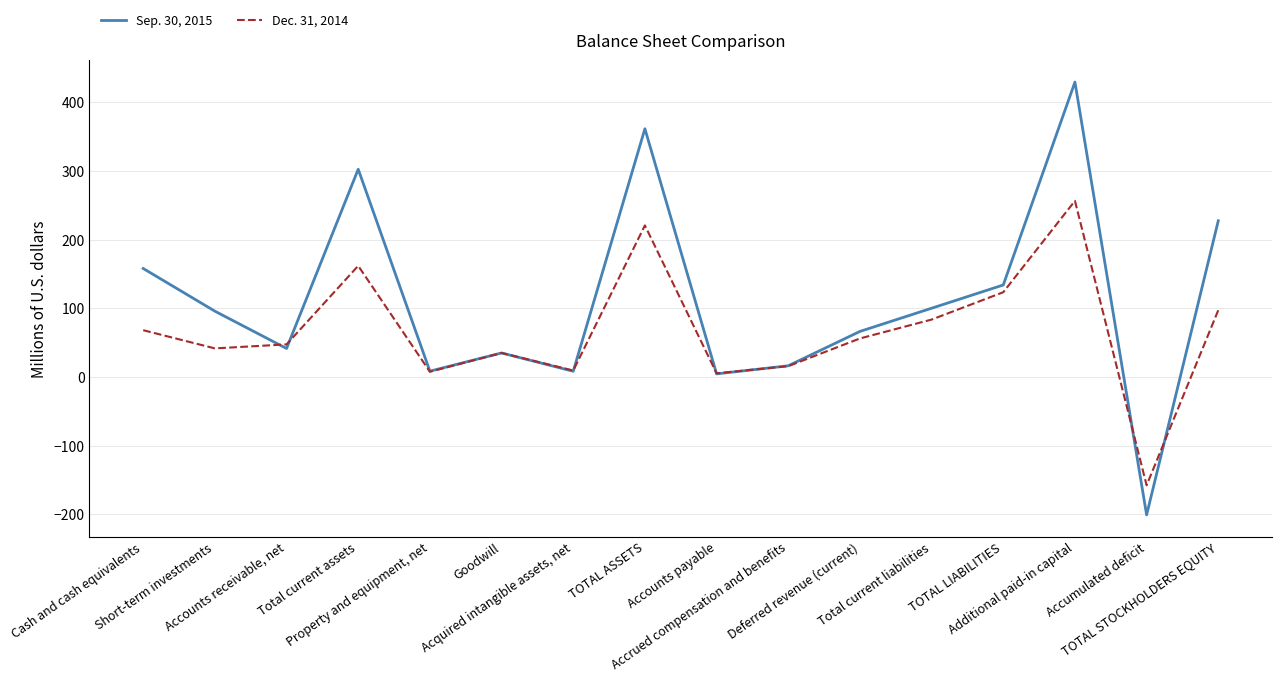

What is the spread (max minus min) of values at Accounts payable?

0.8